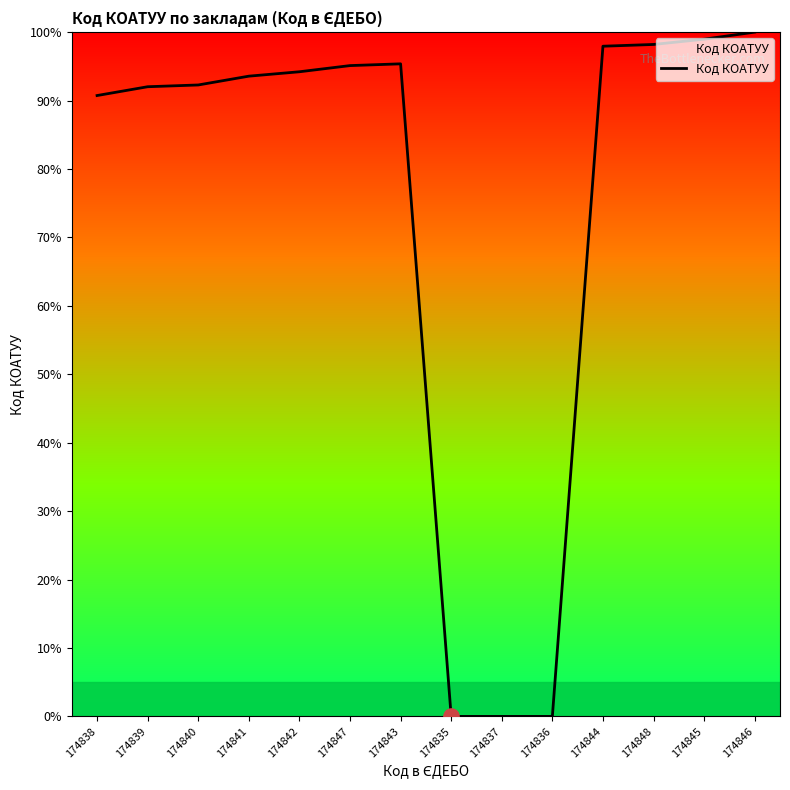

What is the ratio of the value at 174841 to the value at 174845?

0.9